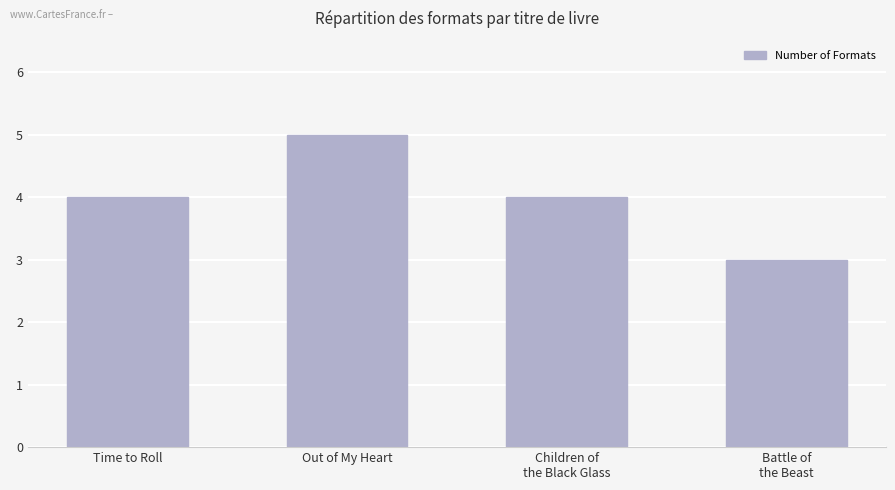

How many values are between 4 and 5?

3